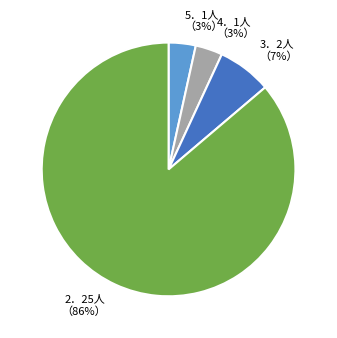

Does any single category account for the majority?

Yes